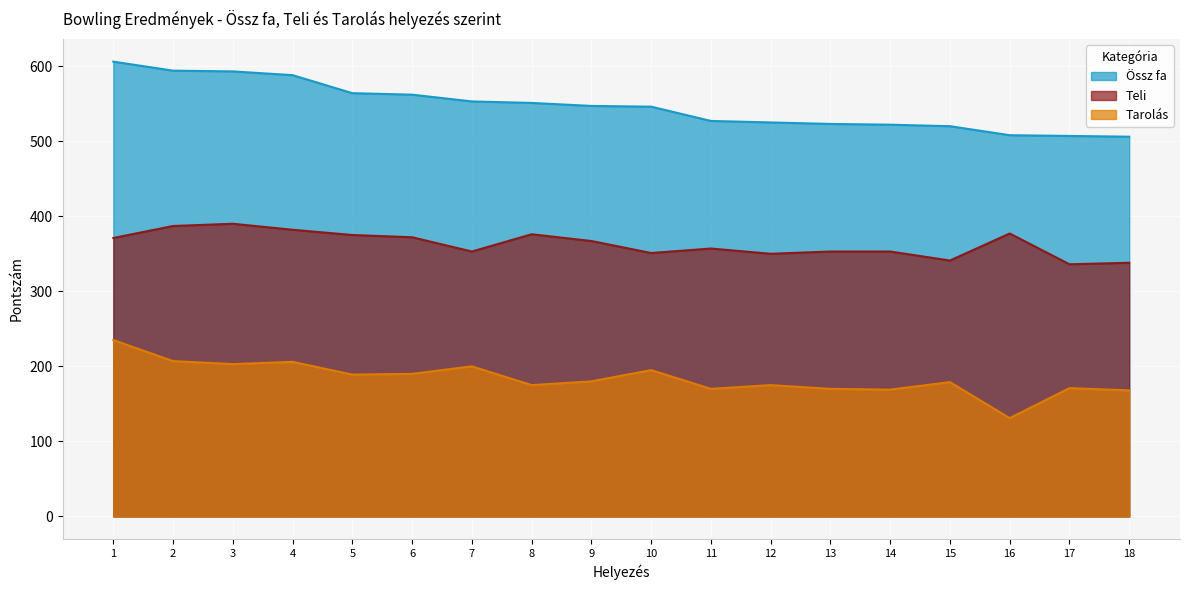

What is the total value across all series at 7?

1106